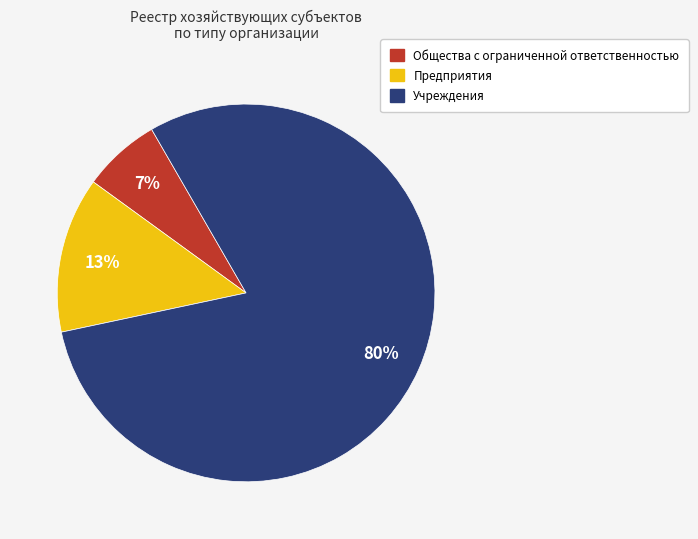

Which slice is the smallest?

Общества с ограниченной ответственностью